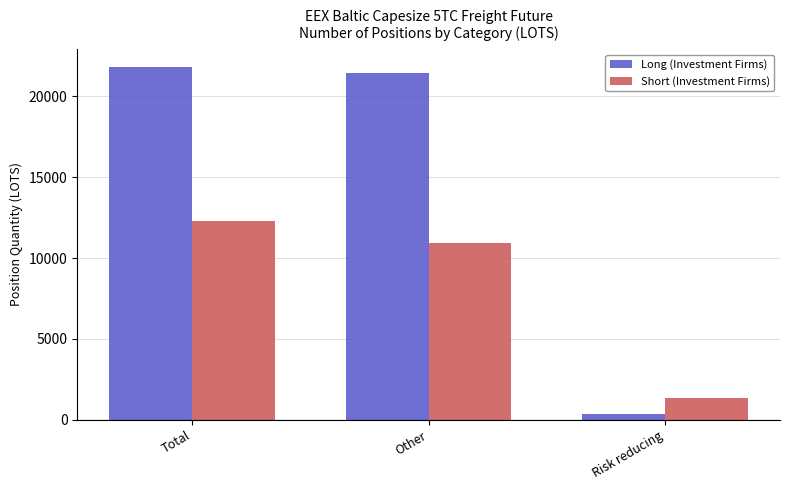

What position from the right is Risk reducing?

1